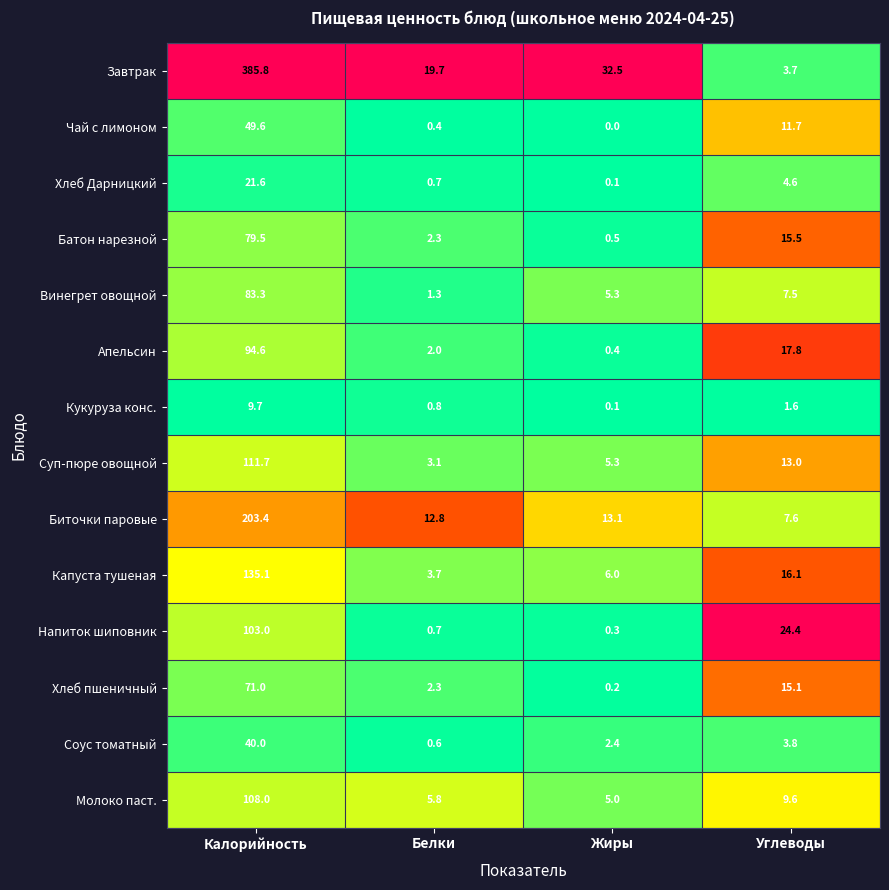

What is the total value across all series at Жиры?

71.2